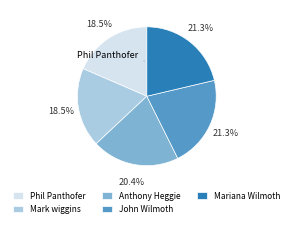

Is there a majority slice in this chart?

No